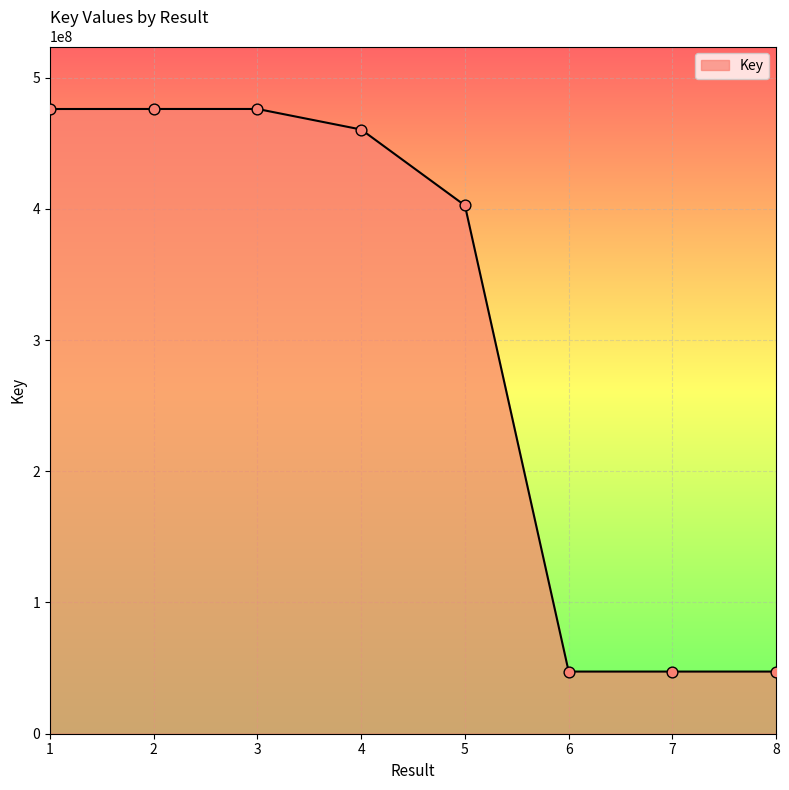

Which has a higher value, 8 or 4?

4